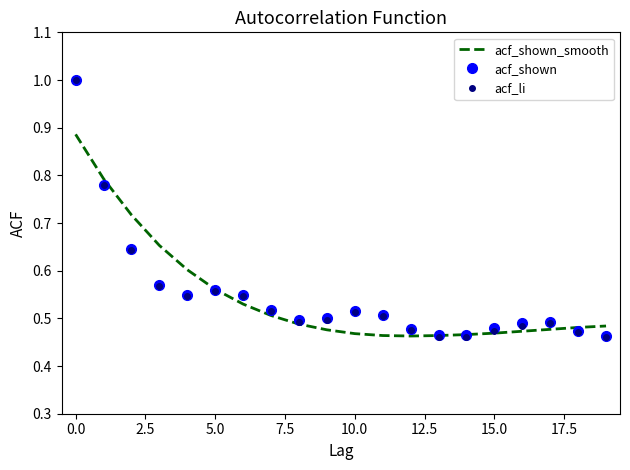

Which series ends up on top after the final intersection of acf_shown_smooth and acf_li?

acf_shown_smooth